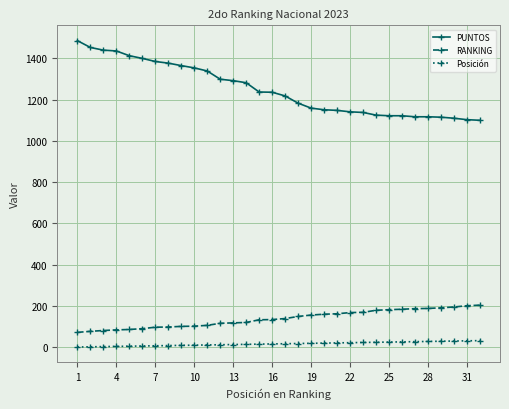

Which series has the largest total across all categories?

PUNTOS